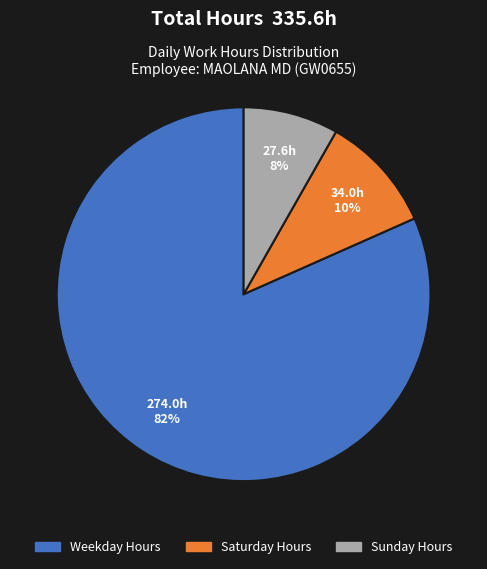

Is there any slice that represents more than half of the pie?

Yes